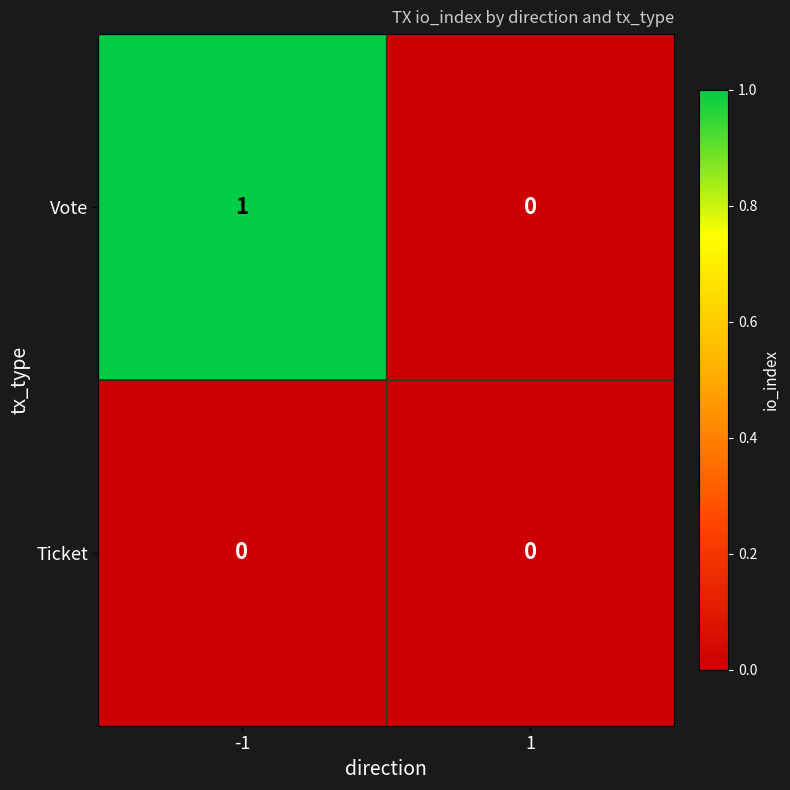

What is the greatest value displayed?

1